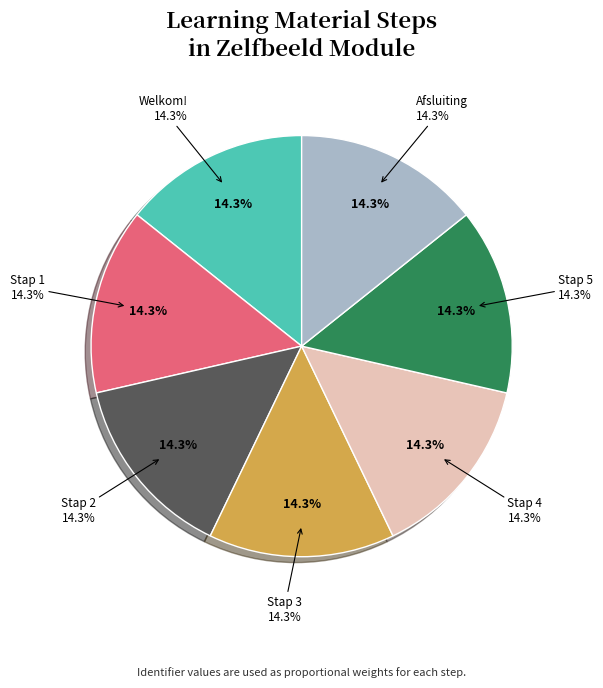

Which slice is the largest?

Afsluiting